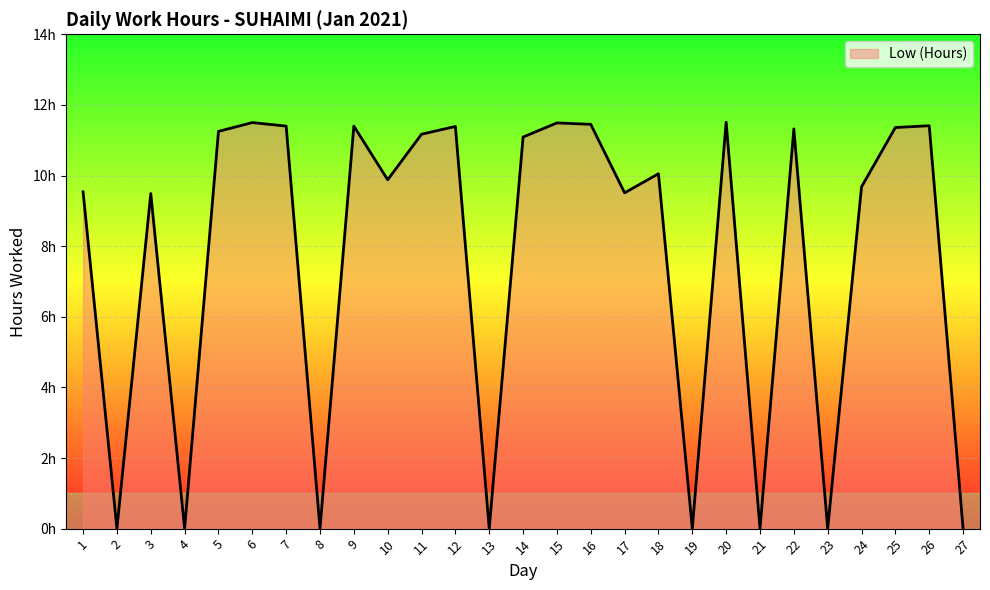

Rank the categories by value from lowest to highest.

2, 4, 8, 13, 19, 21, 23, 27, 3, 17, 1, 24, 10, 18, 14, 11, 5, 22, 25, 12, 7, 9, 26, 16, 15, 6, 20